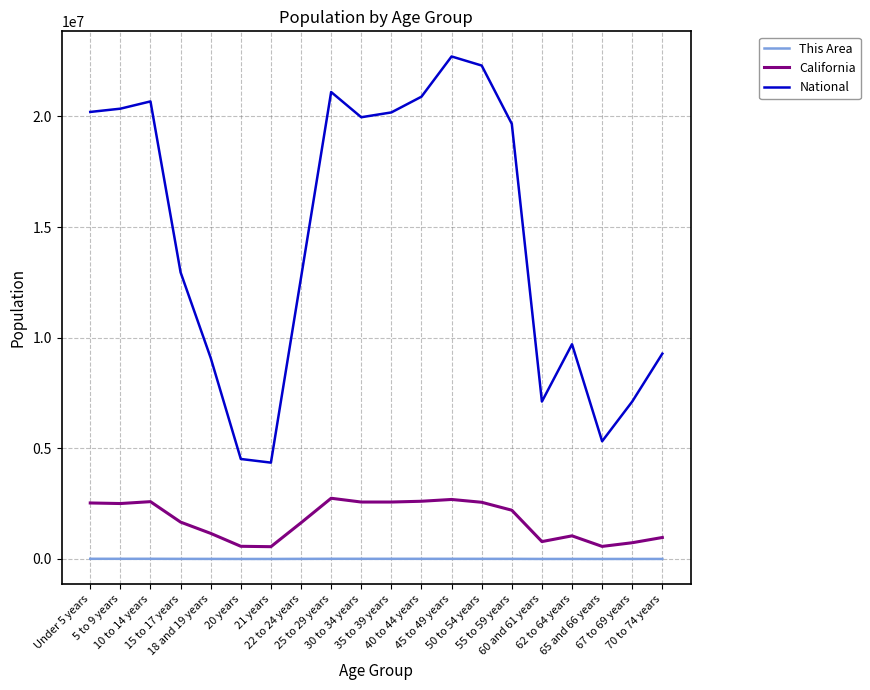

What is the sum of the National values at 62 to 64 years and 21 years?

14058491